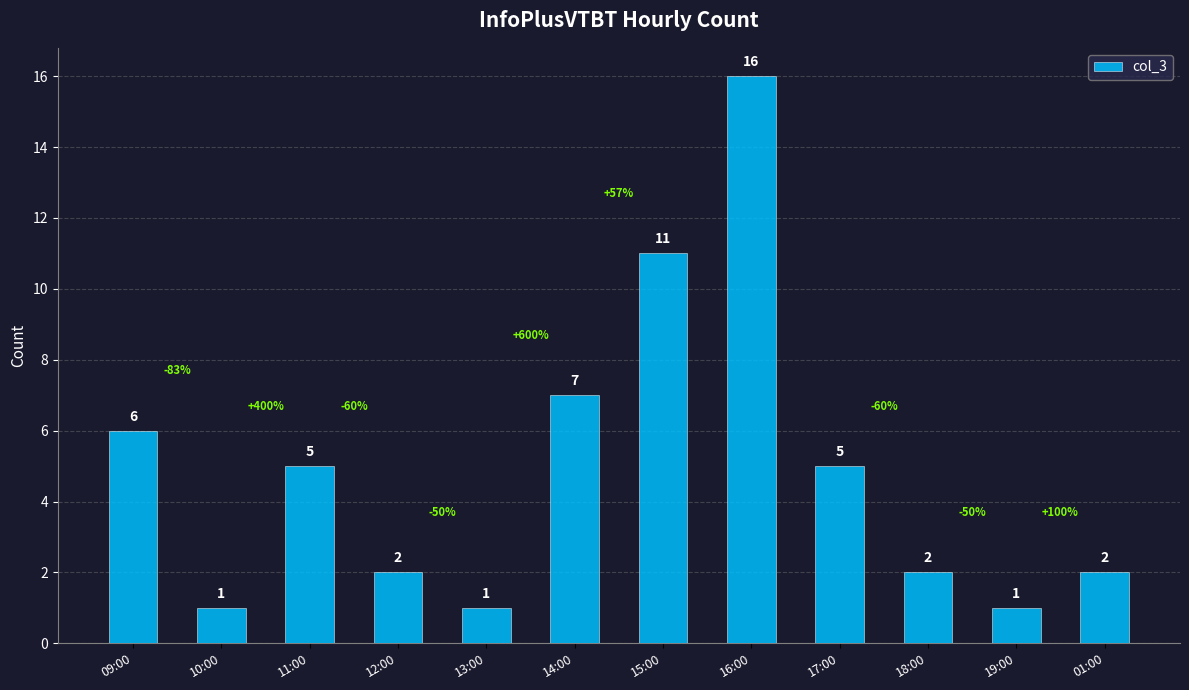

What is the difference between the values at 10:00 and 12:00?

1